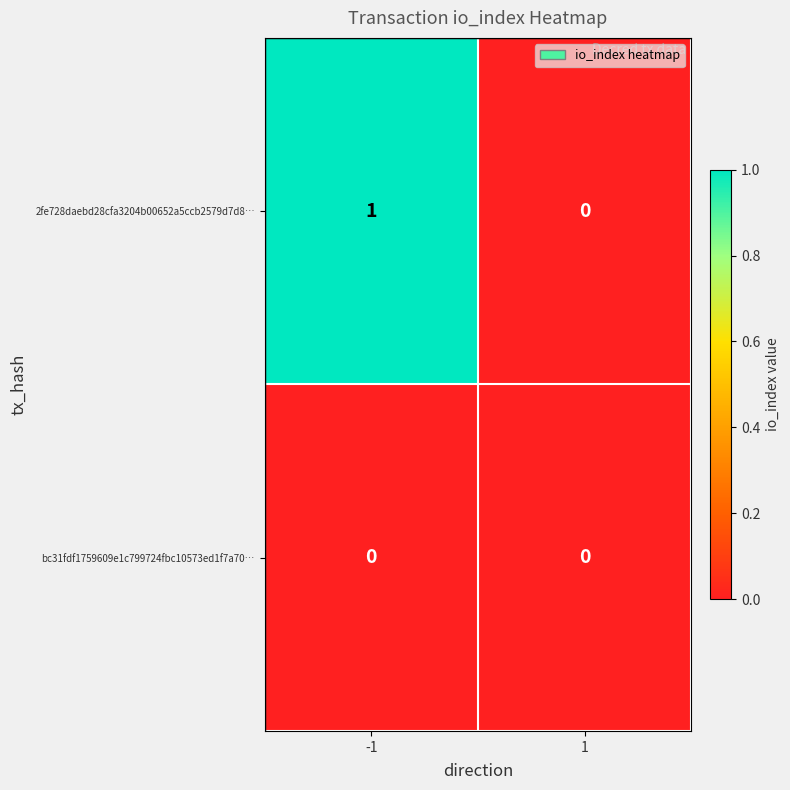

Rank the series by their average value, from highest to lowest.

2fe728daebd28cfa3204b00652a5ccb2579d7d8…, bc31fdf1759609e1c799724fbc10573ed1f7a70…